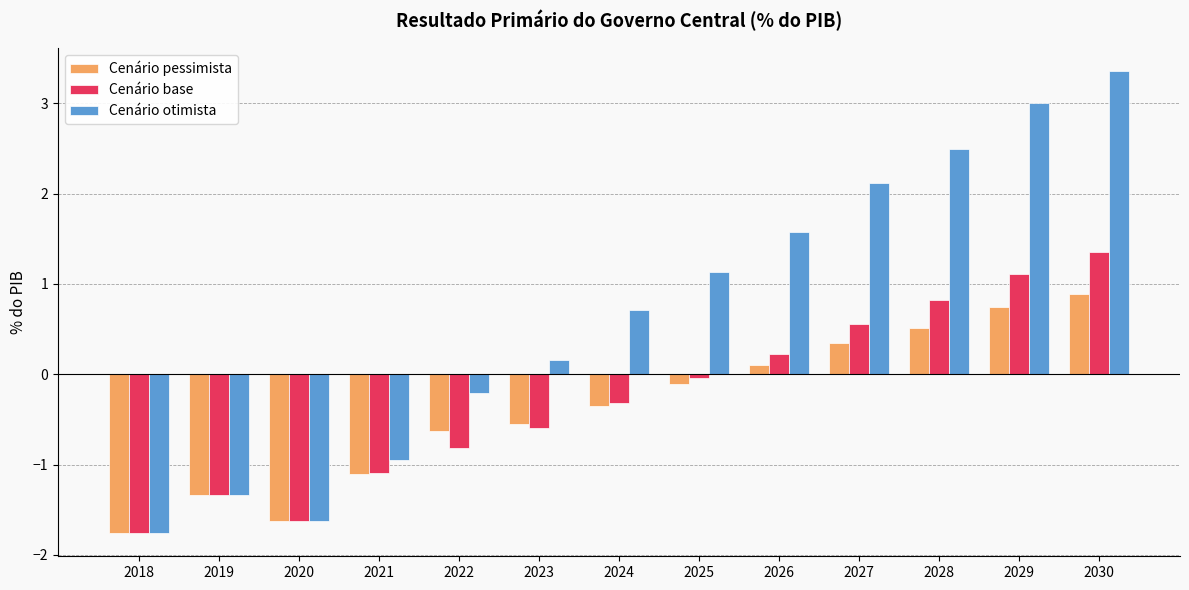

List the series in order of their peak value, highest first.

Cenário otimista, Cenário base, Cenário pessimista